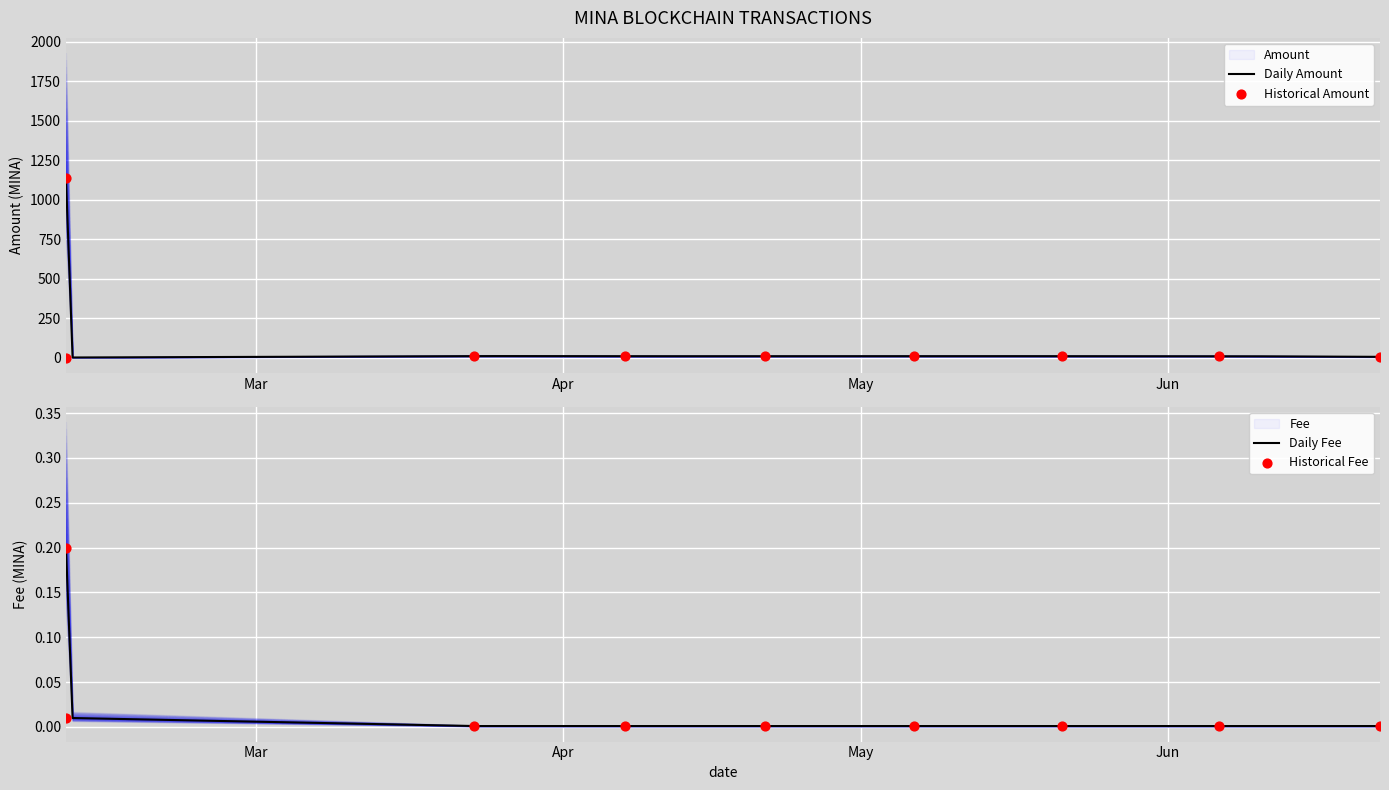

Which series has the largest Y range (max minus min)?

Amount